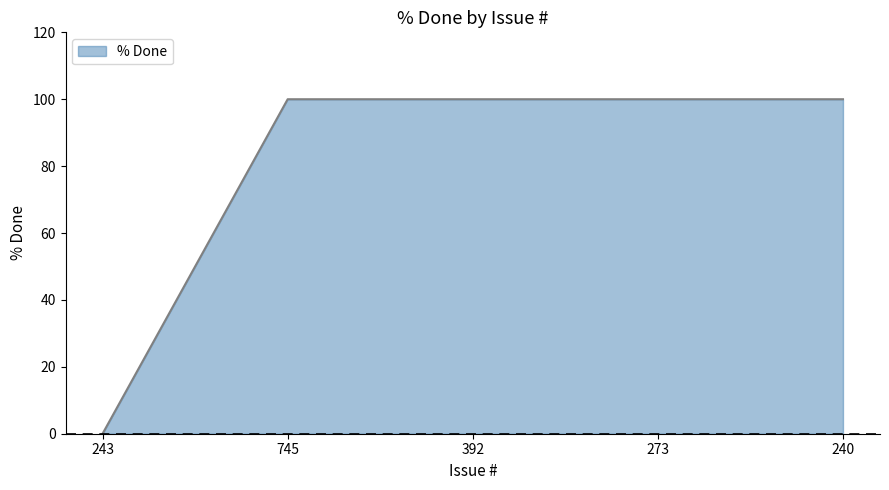

Does the chart have visible grid lines?

No